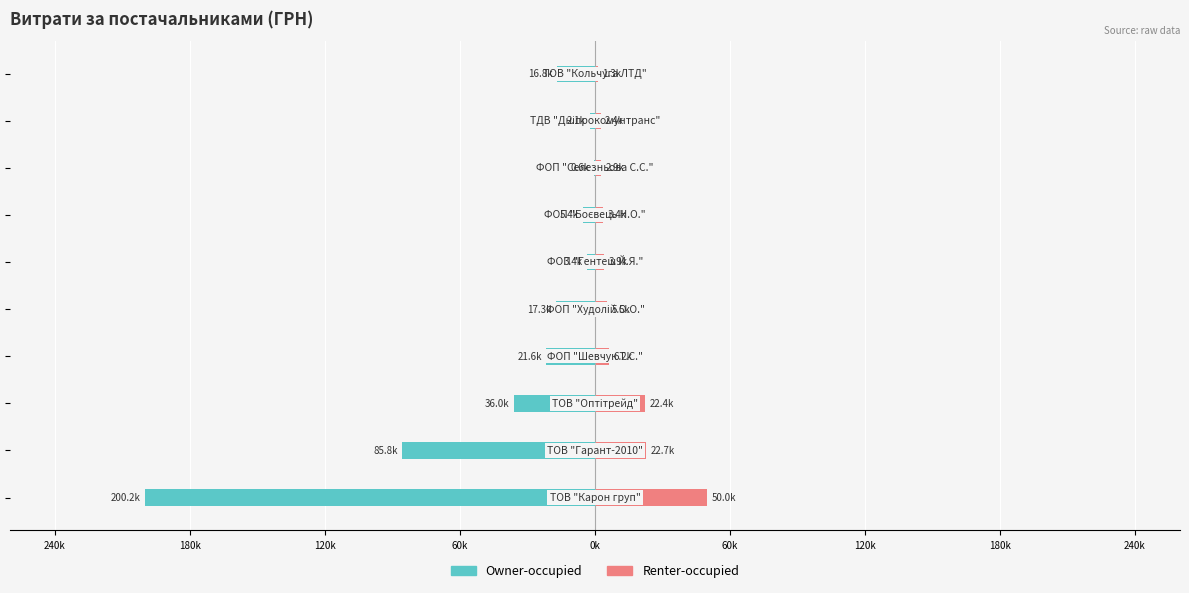

What is the average value of the Renter-occupied series?

12078.6